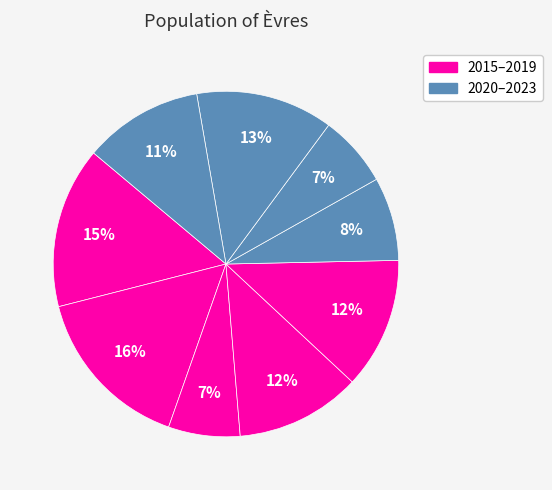

How many segments does this pie chart have?

9